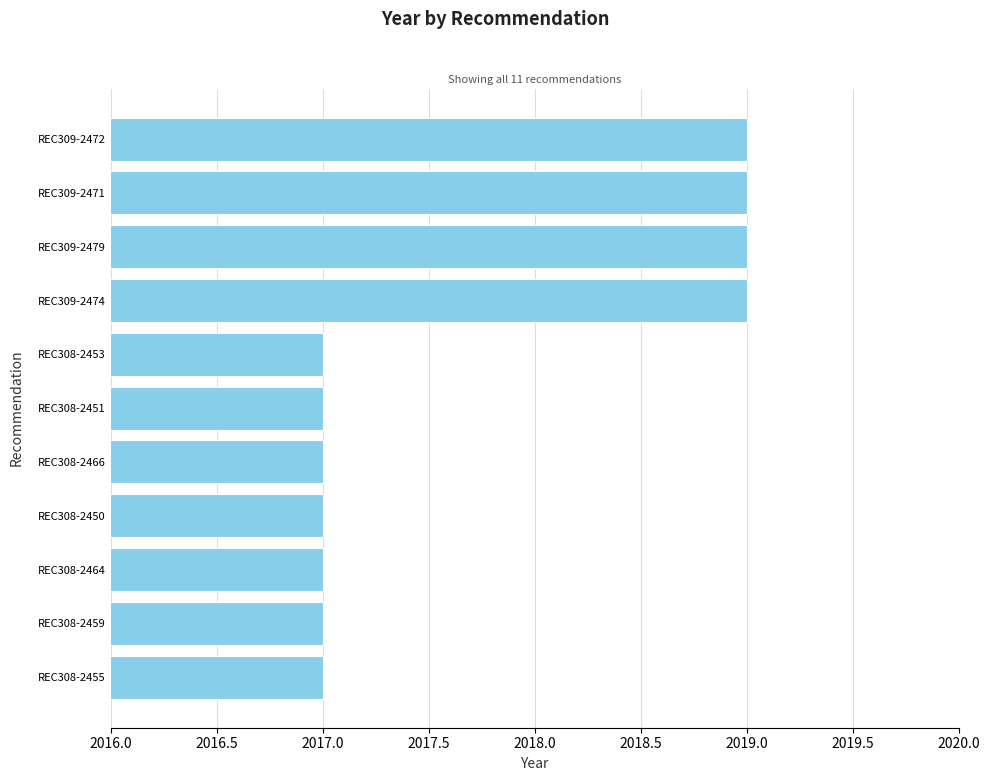

Is it true that the value at REC308-2451 is 1199?

False